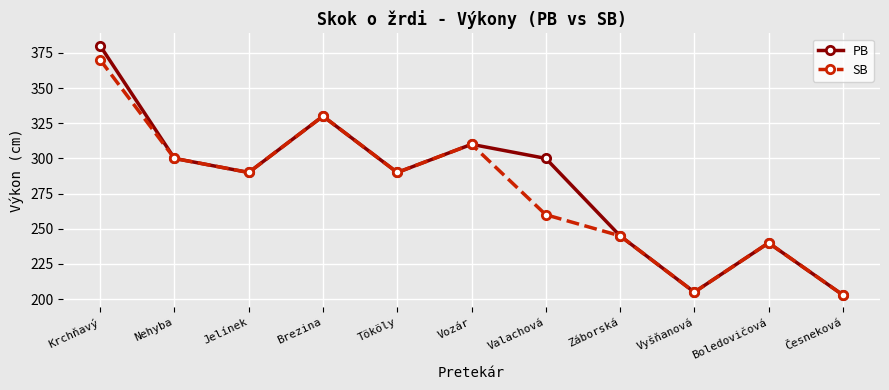

What position from the left is Valachová?

7